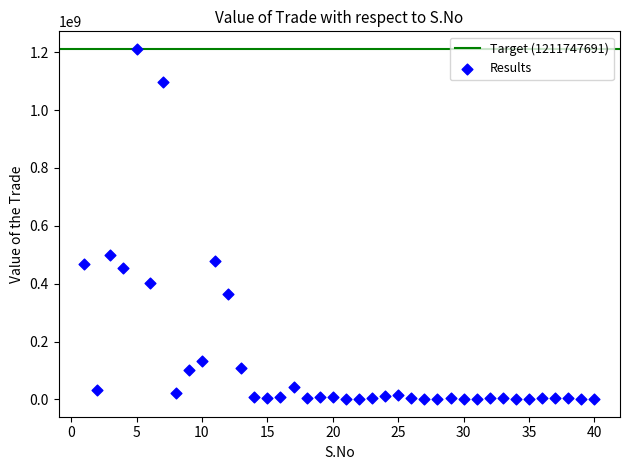

What Y value in the scatter plot is closest to 606173782?

499883588.8